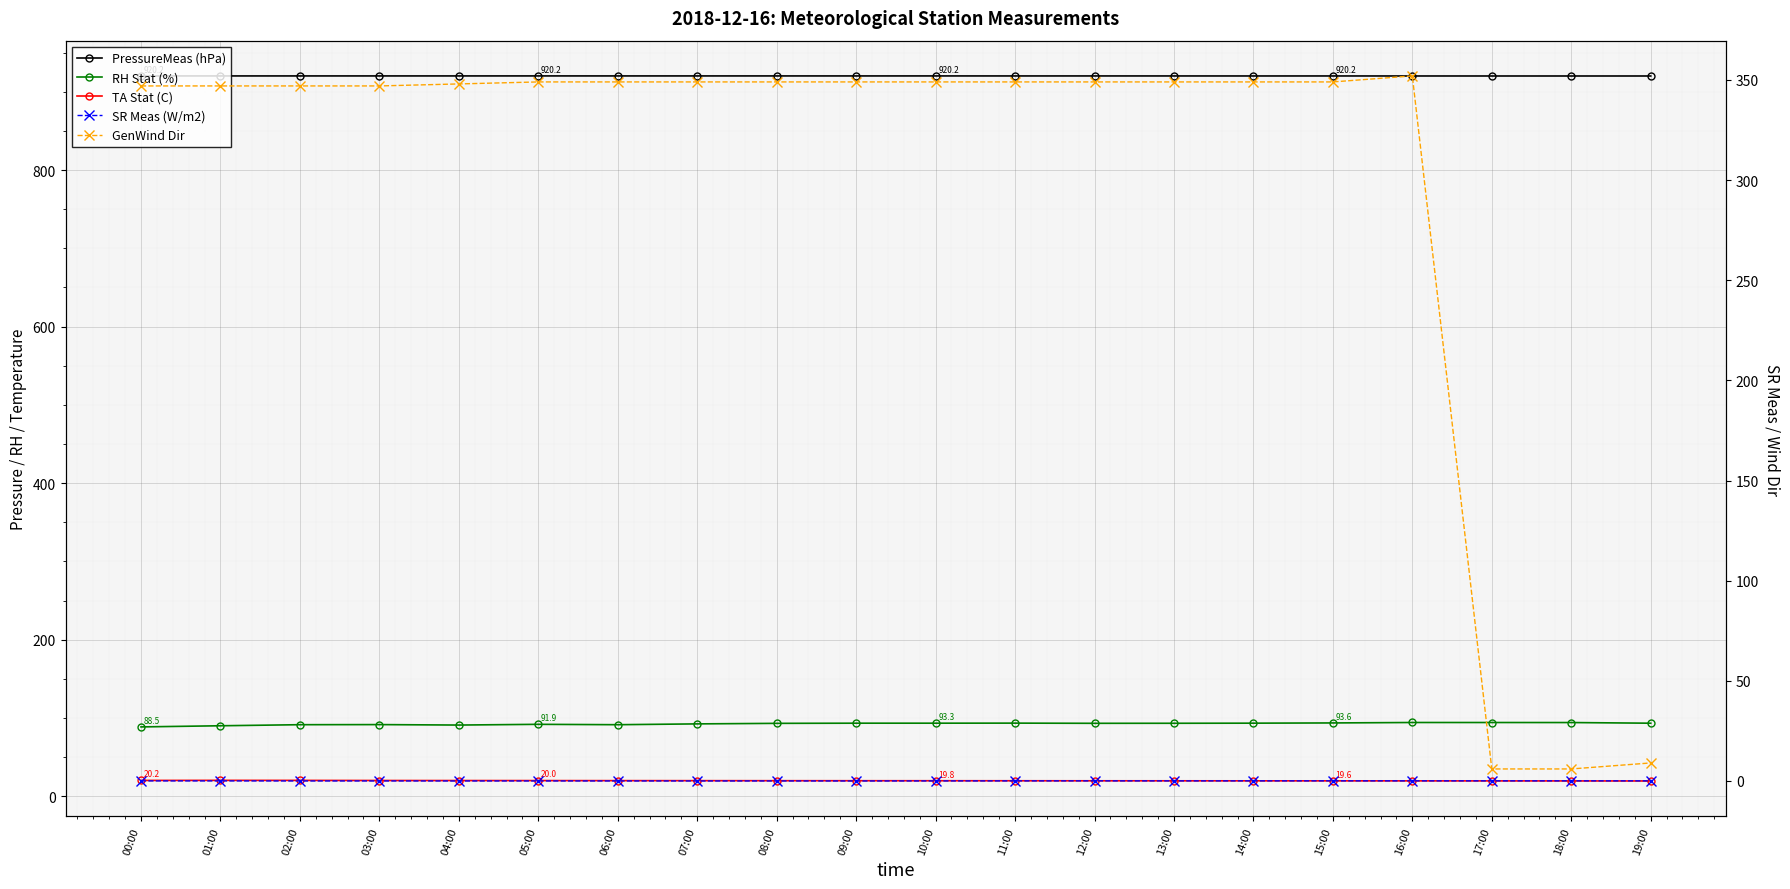

Is this an area chart (filled region under the line)?

No